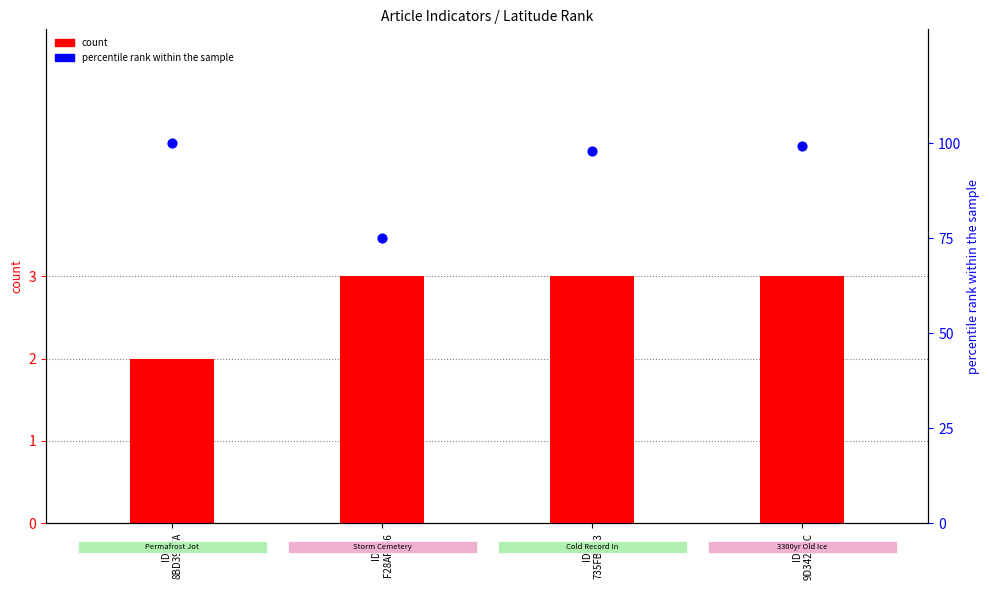

What is the total value across all series at ID
735FBD43?

101.0